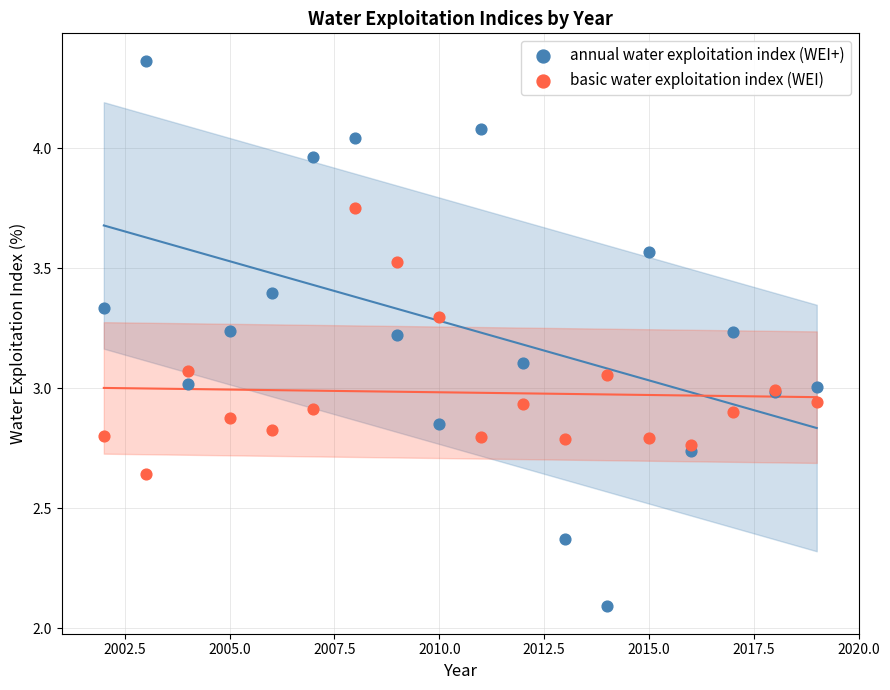

What is the X range (max minus min) for the scatter plot?

17.0